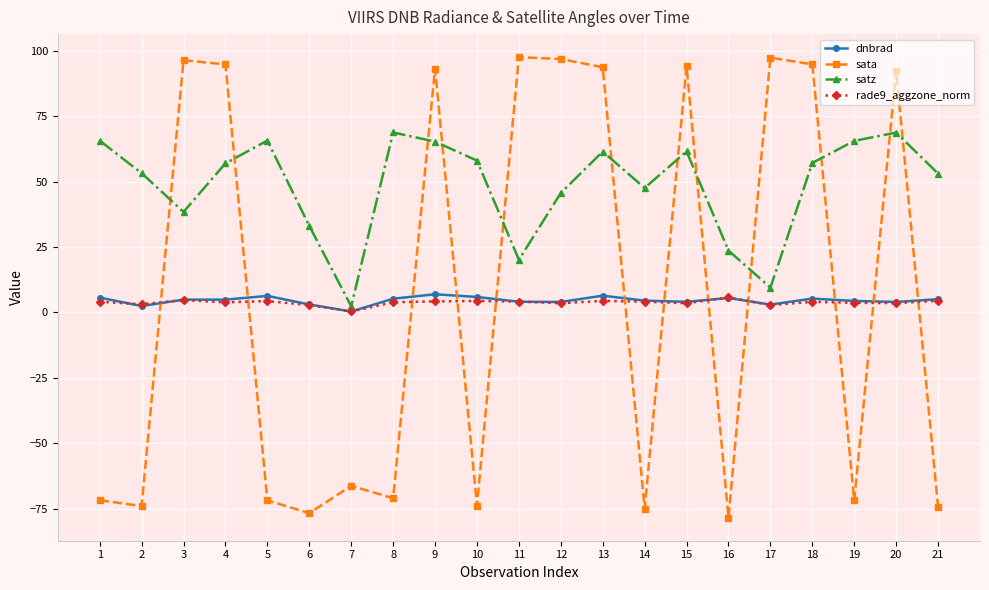

At which category does satz reach its first local valley?

3